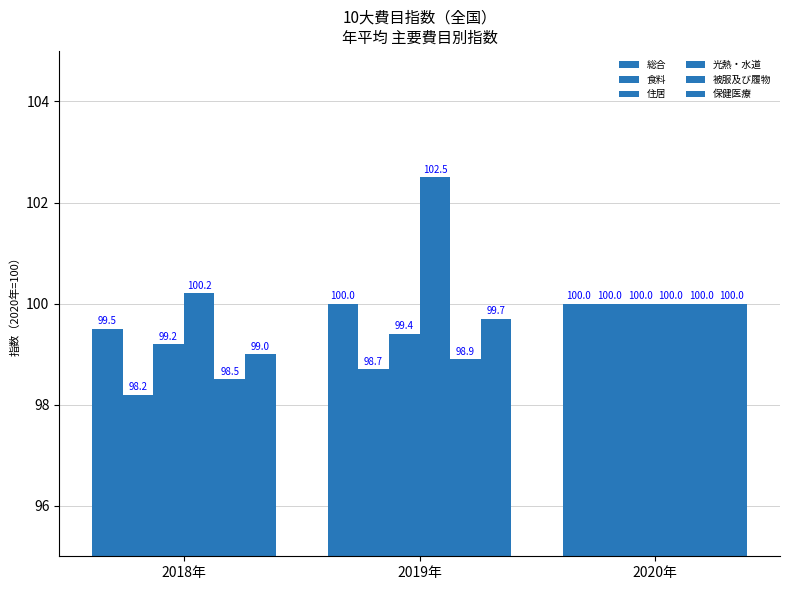

Count the number of categories in the chart.

3